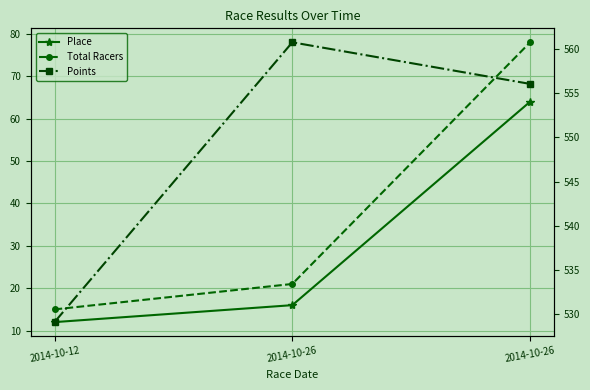

What are all the series names shown in the legend?

Place, Total Racers, Points